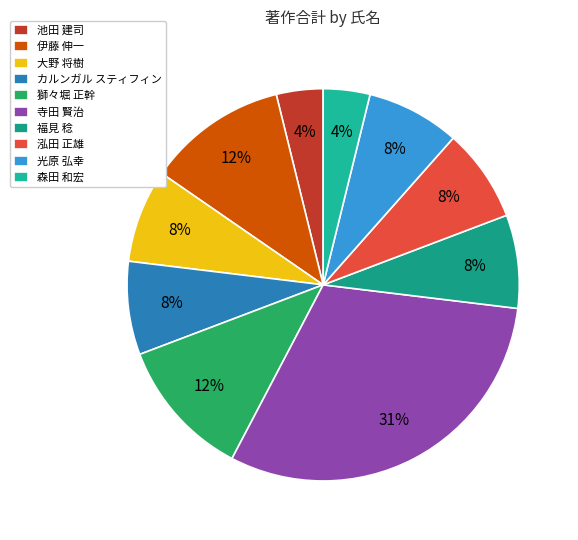

Does any single category account for the majority?

No